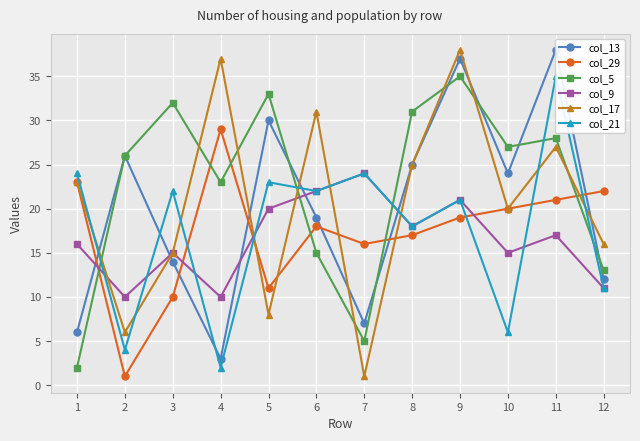

Is the value of col_9 at 6 greater than the value of col_13 at 2?

No